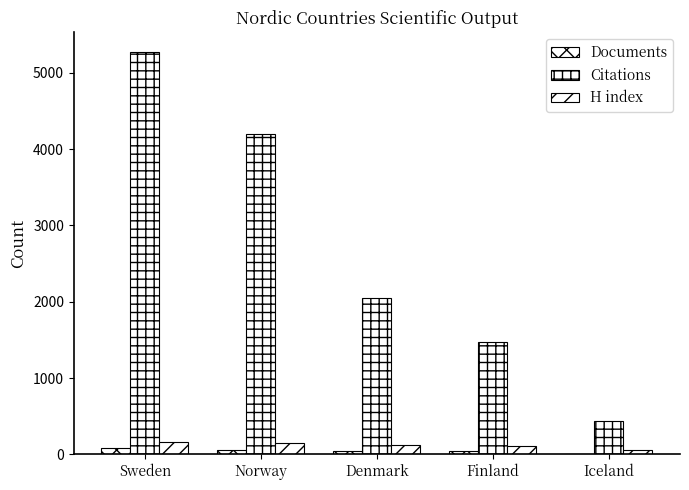

The Documents series shows 41 at Finland. True or false?

True